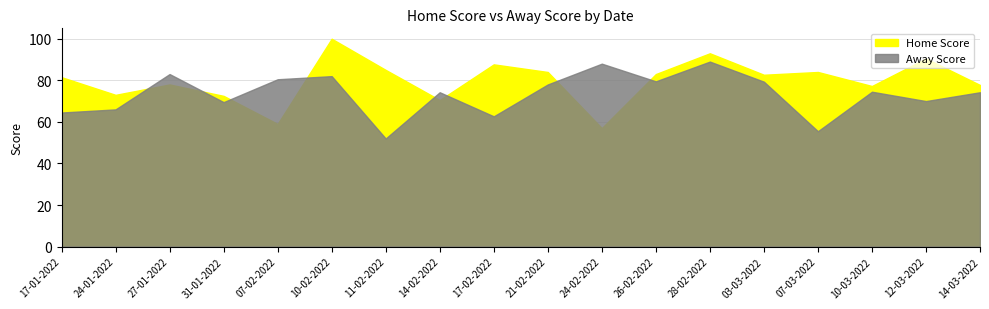

What position from the right is 10-03-2022?

24